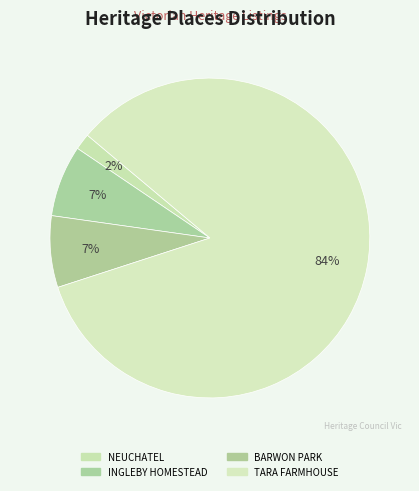

What percentage is the NEUCHATEL slice, to the nearest percent?

2%